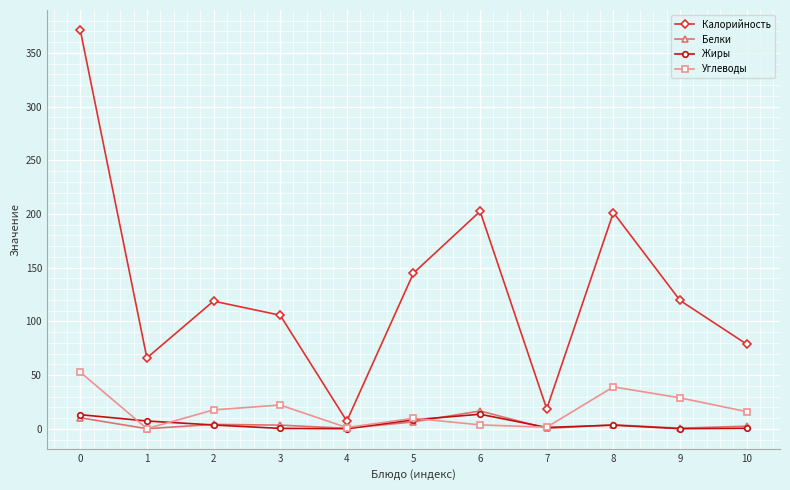

What is the difference between the second highest and second lowest values in the Калорийность series?

184.0